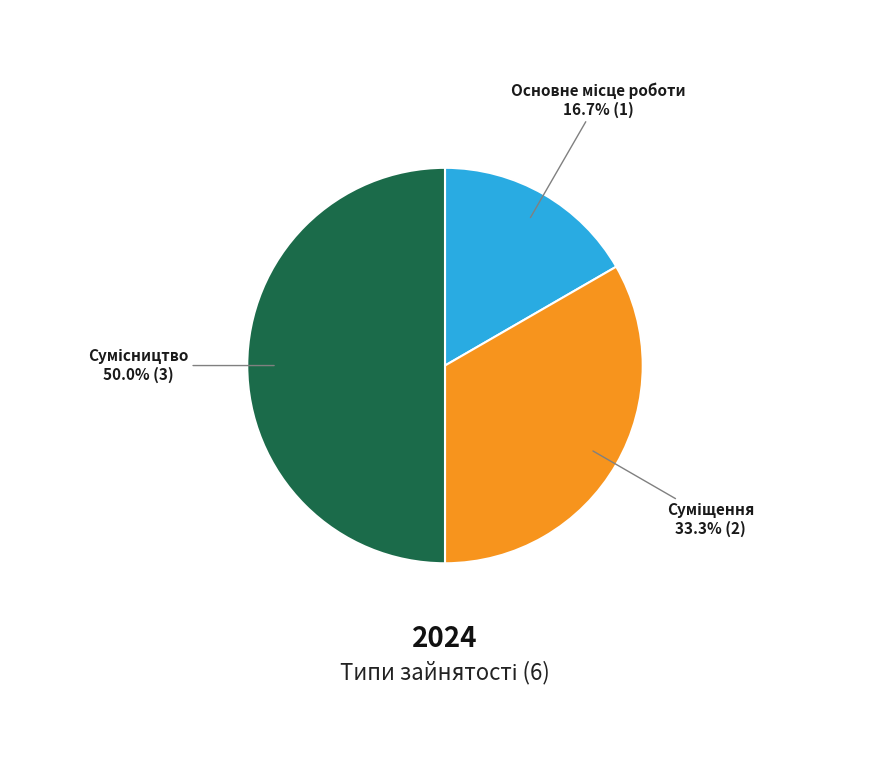

Count the number of slices in the pie.

3